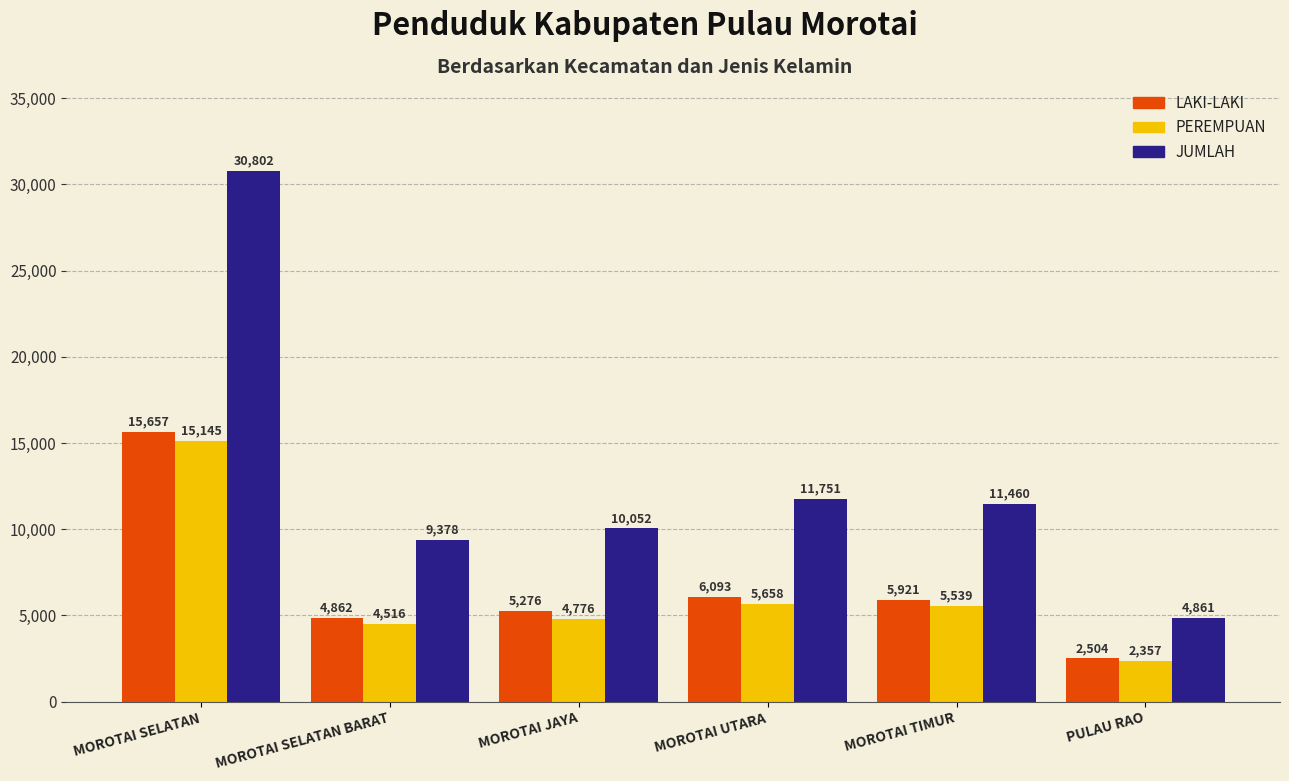

At MOROTAI TIMUR, list the series in order from largest to smallest.

JUMLAH, LAKI-LAKI, PEREMPUAN